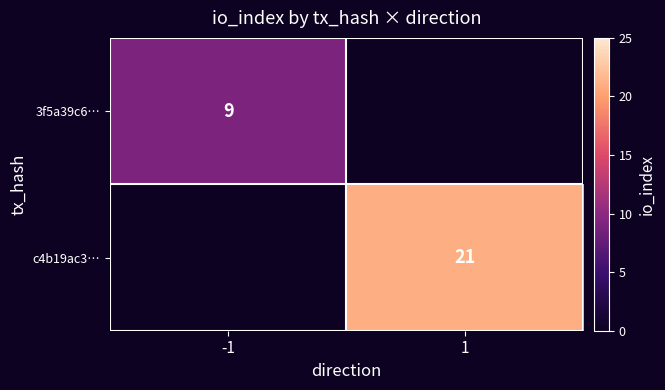

How many series are shown in this chart?

2